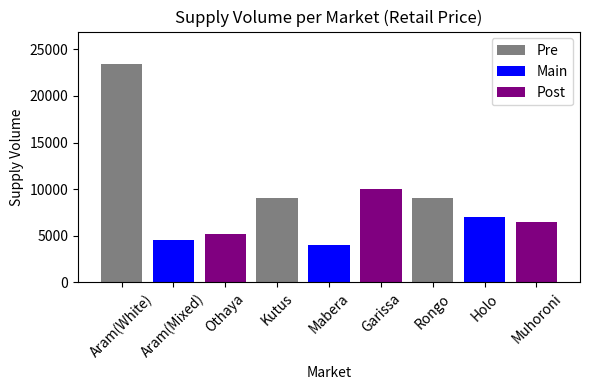

Reading left to right, extract all data points from this chart.

Aram(White)=23400	Aram(Mixed)=4500	Othaya=5200	Kutus=9000	Mabera=4000	Garissa=10000	Rongo=9000	Holo=7000	Muhoroni=6500